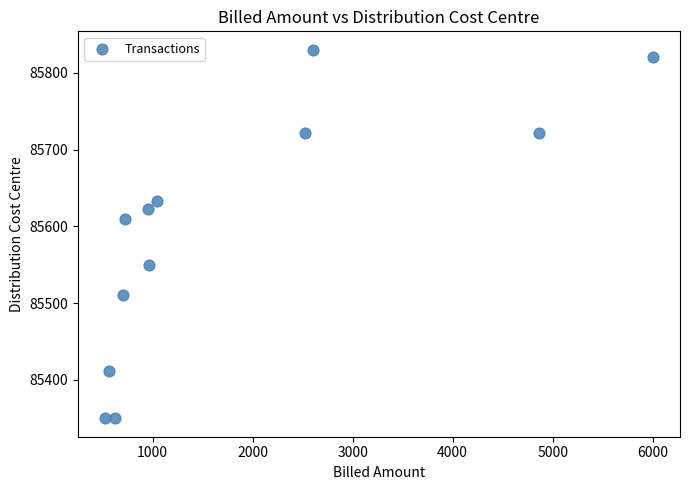

What is the average Y value?

85594